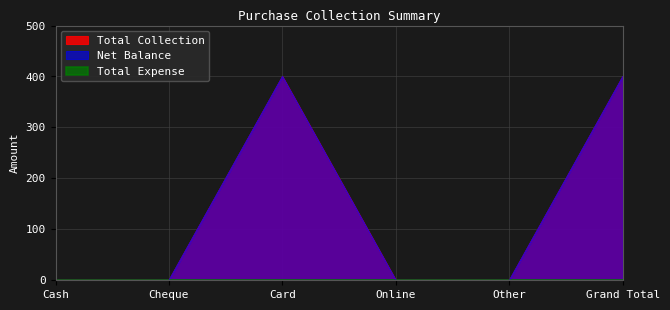

Which category has the lowest value across all series?

Cash